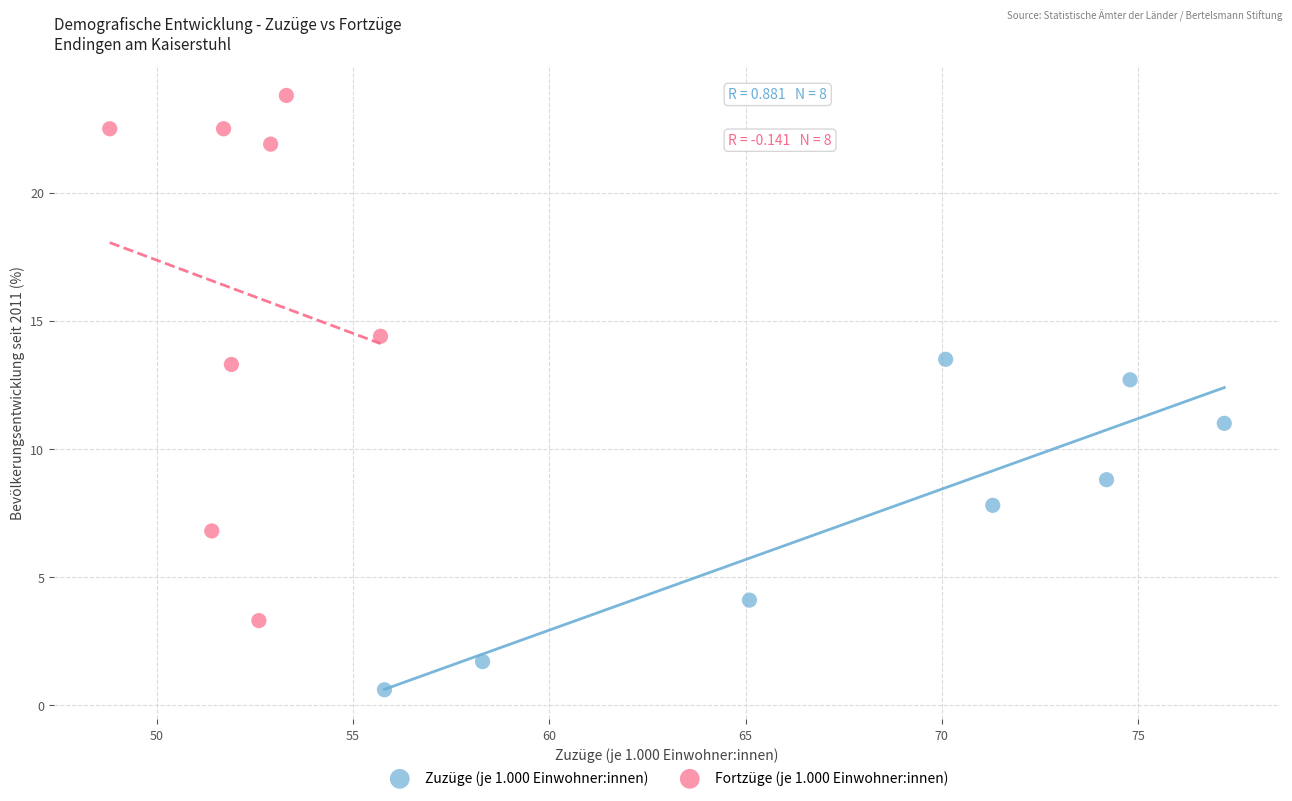

Which series reaches the minimum Y coordinate?

Zuzüge (je 1.000 Einwohner:innen)